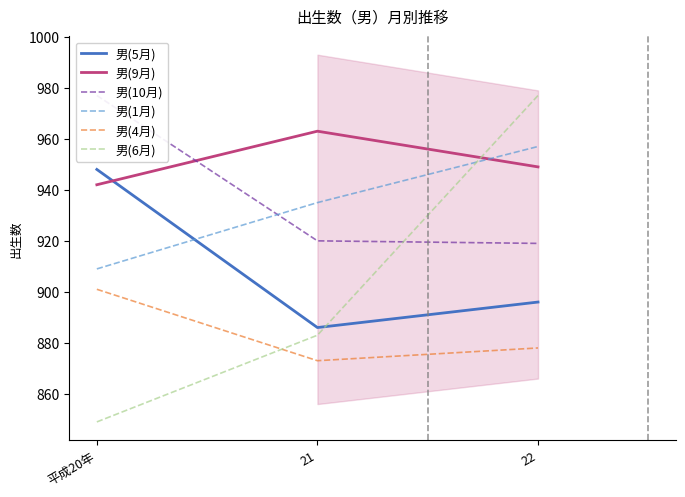

What is the value of the 男(10月) point at the 3rd from the left?

919